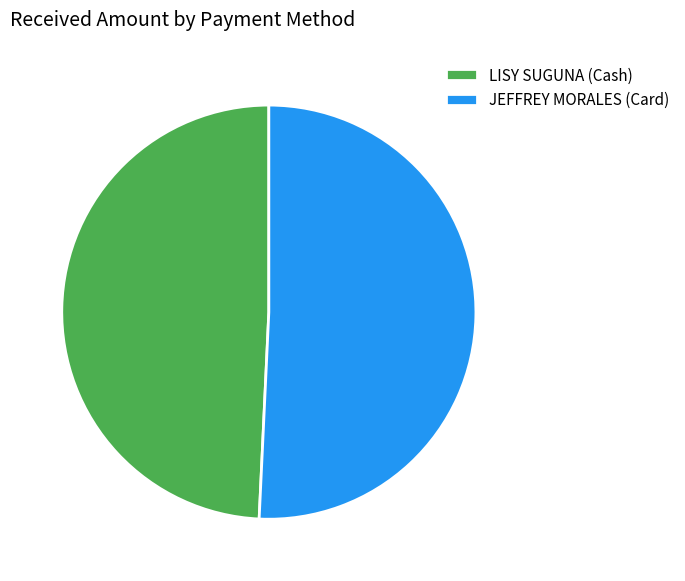

What is the largest slice in the pie chart?

JEFFREY MORALES (Card)